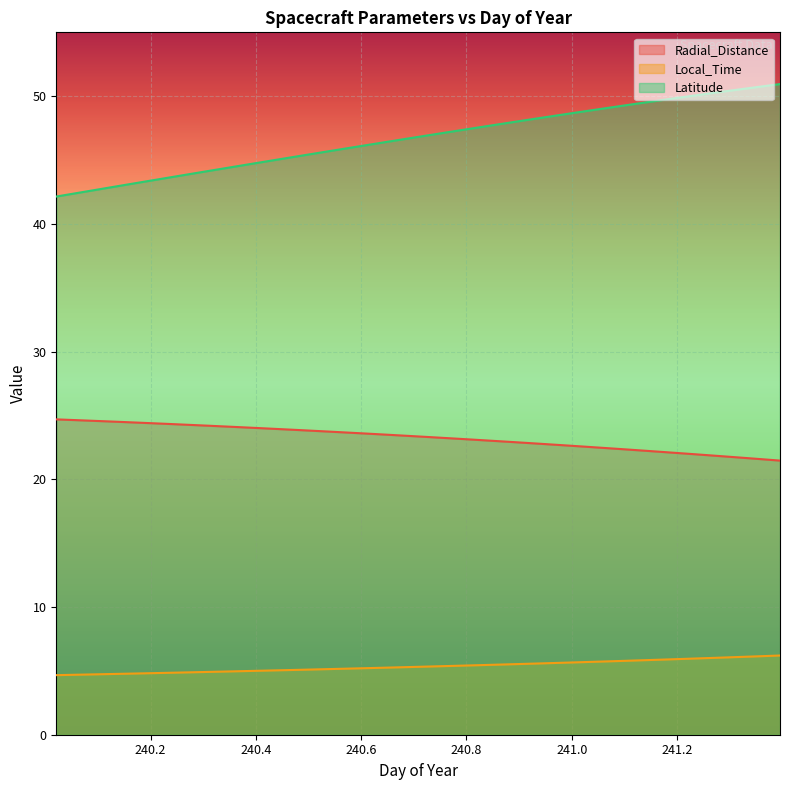

How many data points in Local_Time are less than 5?

10